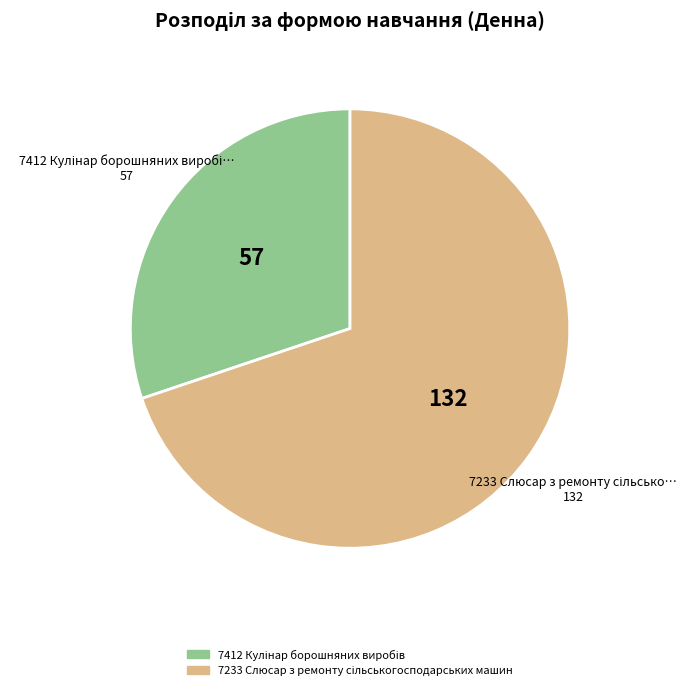

Is there a majority slice in this chart?

Yes